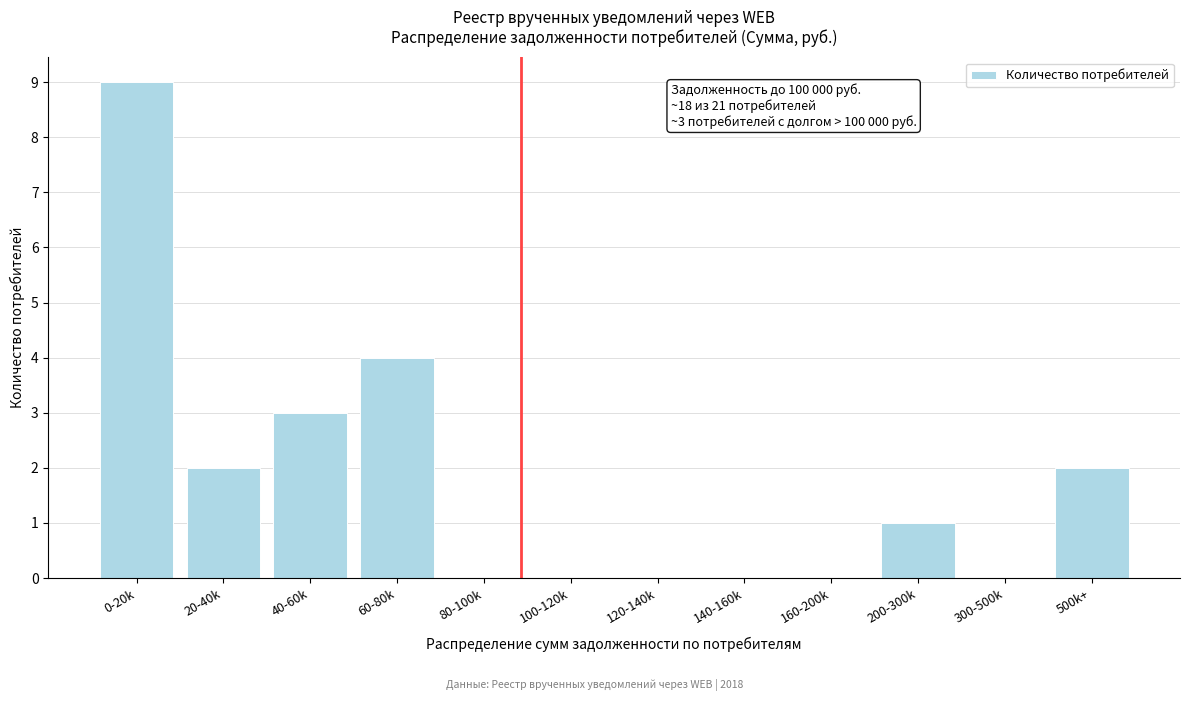

Reading left to right, extract all data points from this chart.

0-20k=9	20-40k=2	40-60k=3	60-80k=4	80-100k=0	100-120k=0	120-140k=0	140-160k=0	160-200k=0	200-300k=1	300-500k=0	500k+=2